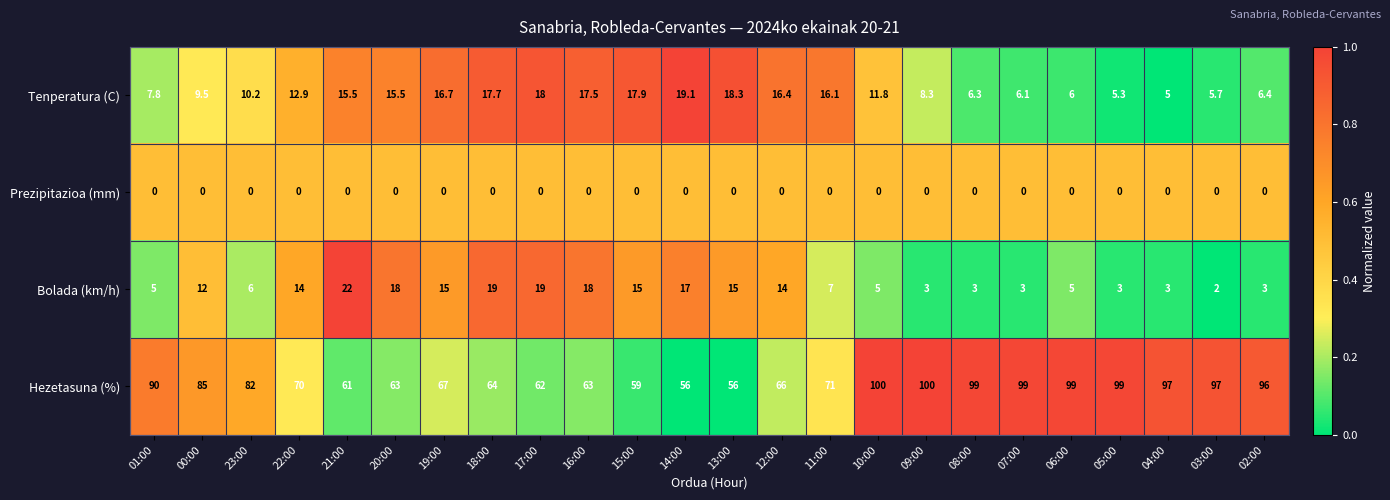

Is it true that Bolada (km/h) equals 17.0 at 14:00?

True